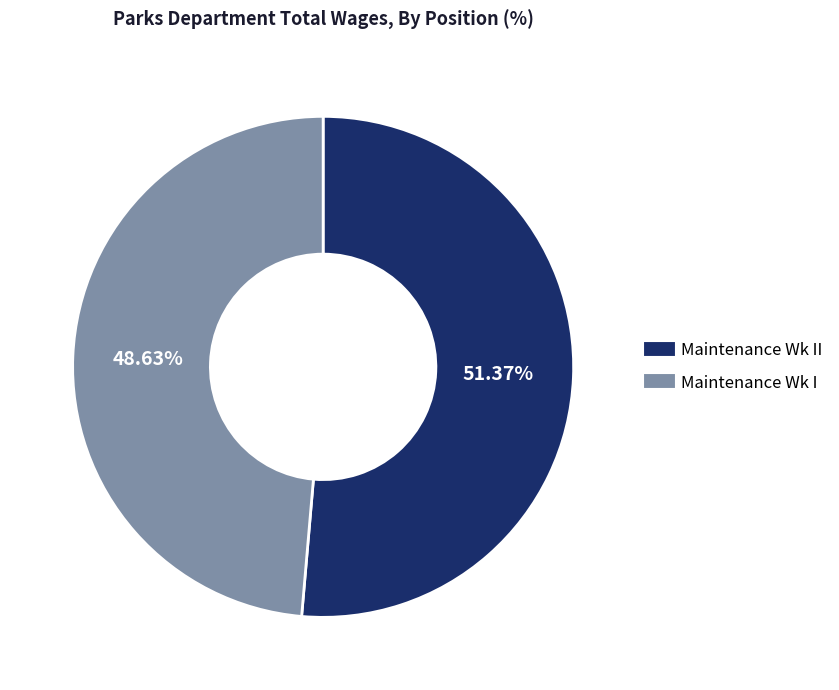

Is there any slice that represents more than half of the pie?

Yes